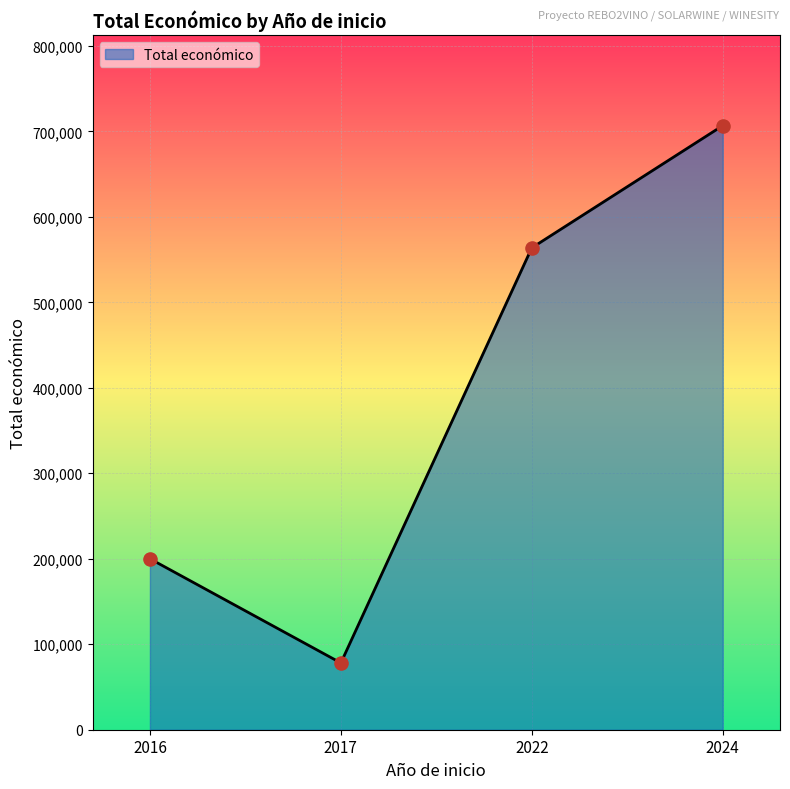

Which has a higher value, 2017 or 2024?

2024